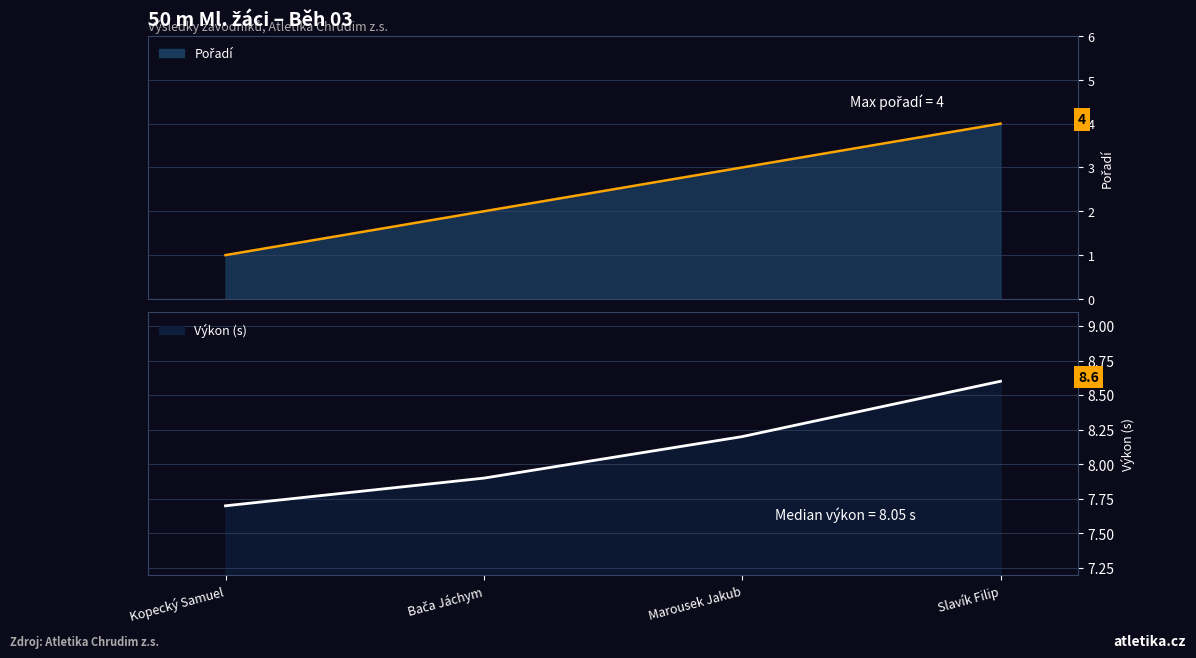

What is the smallest value displayed?

1.0